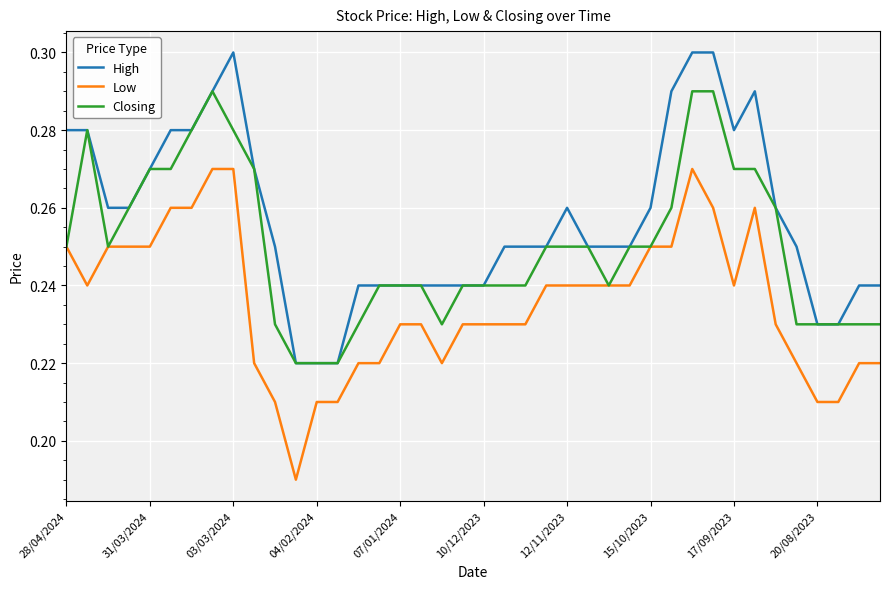

True or false: High and Low cross at least once.

False